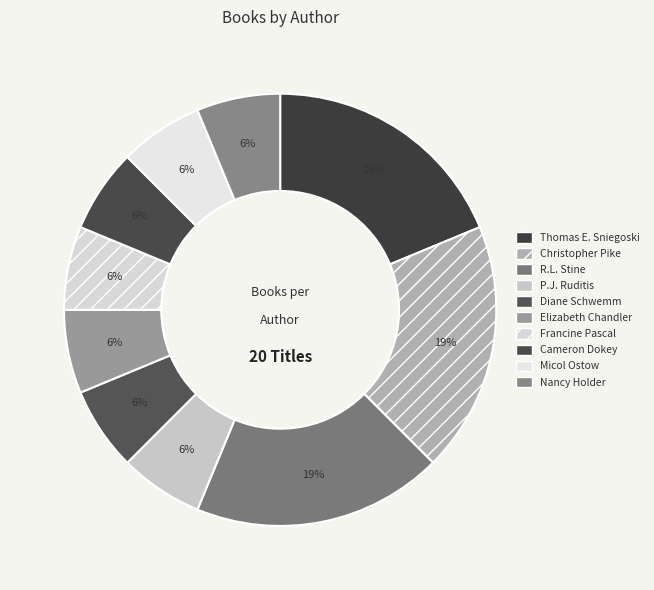

What percentage is the Cameron Dokey slice, to the nearest percent?

6%